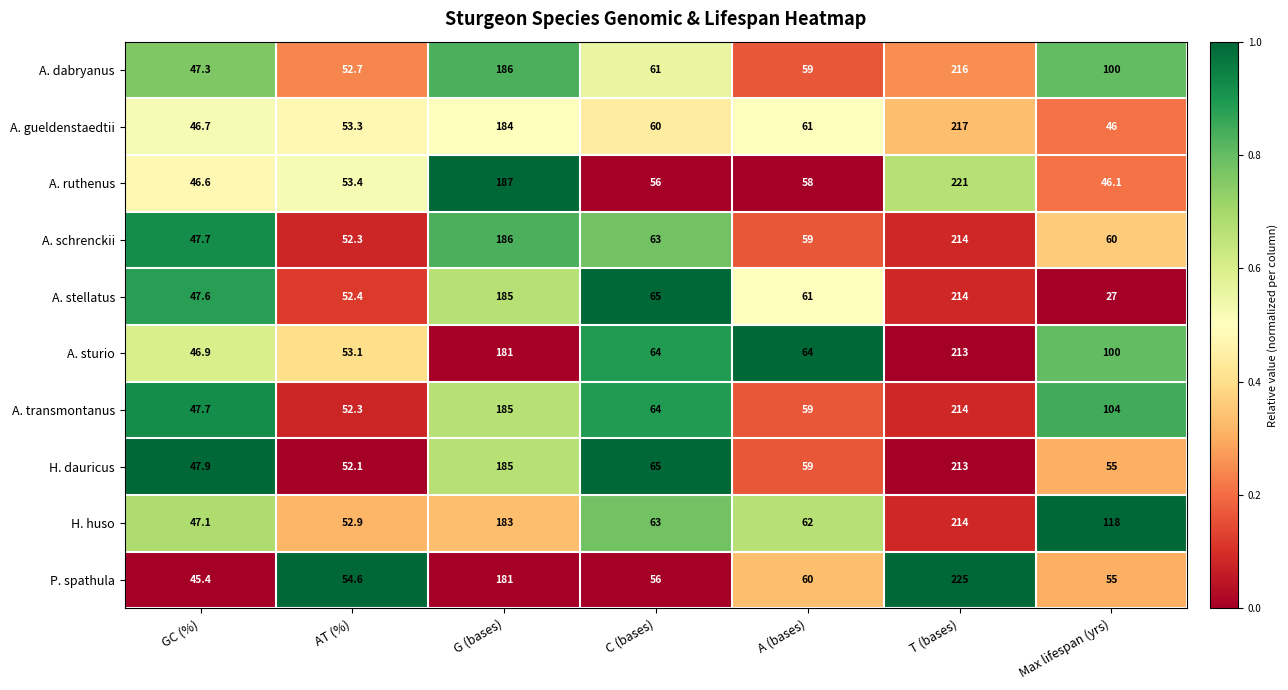

What is the difference between the P. spathula values at G (bases) and C (bases)?

125.0